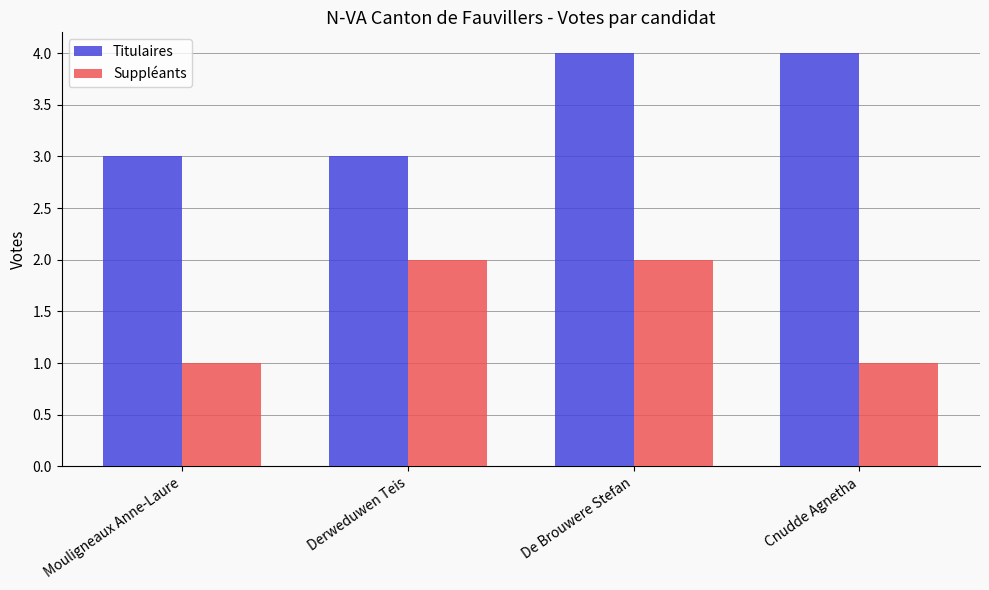

Read the Titulaires value at Mouligneaux Anne-Laure.

3